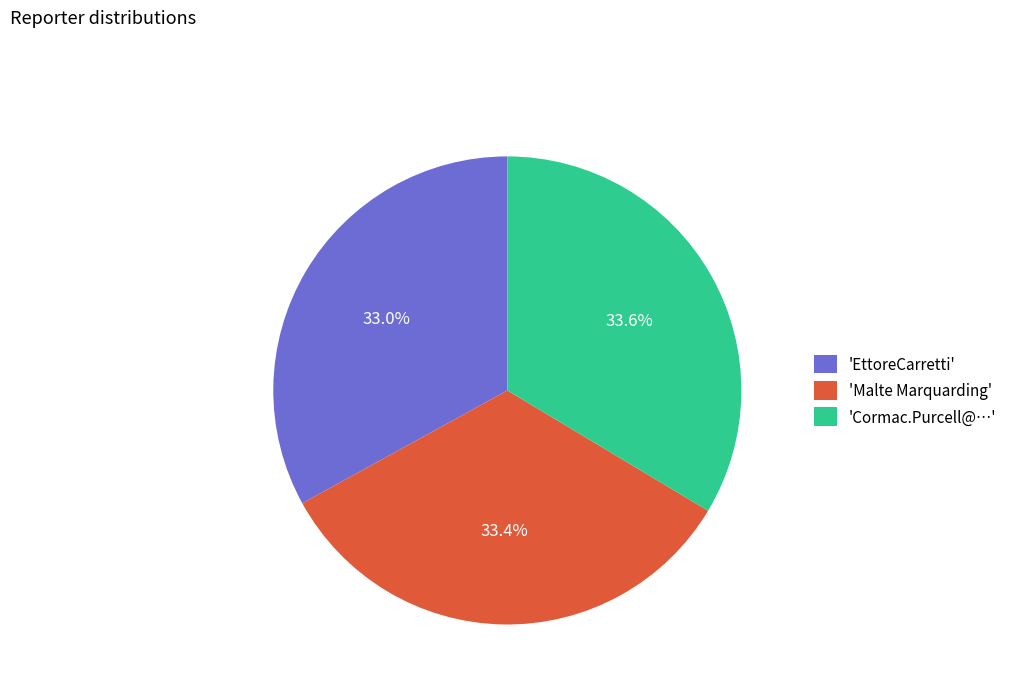

Approximately how many times larger is the value at 'EttoreCarretti' compared to 'Malte Marquarding'?

1.0